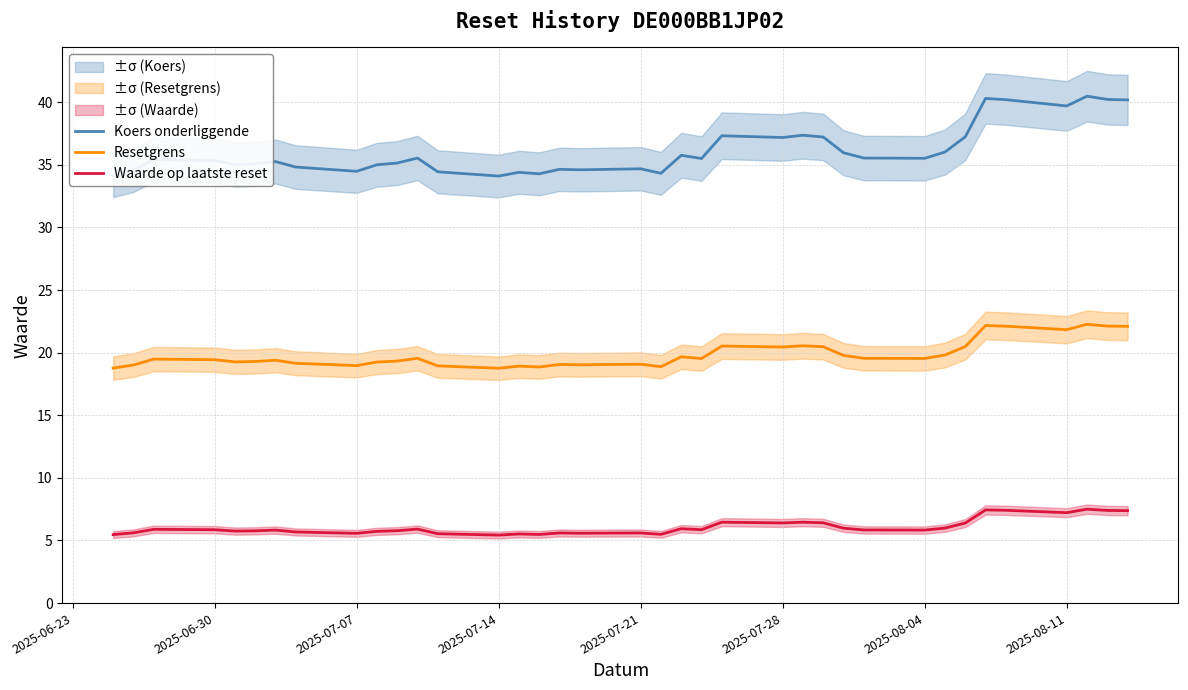

How many lines are shown in the chart?

3